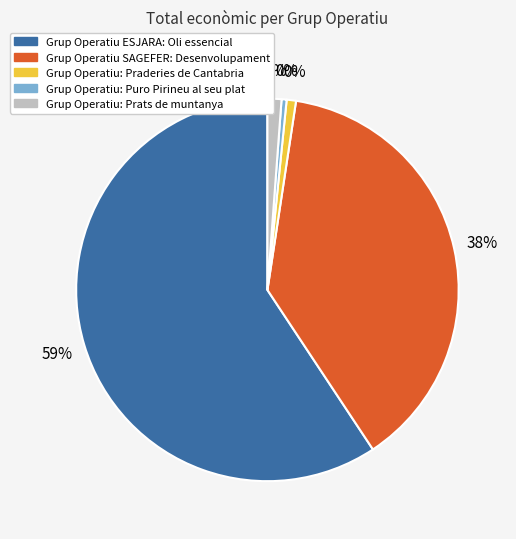

To the nearest percent, what is the difference between the Grup Operatiu: Prats de muntanya and Grup Operatiu: Puro Pirineu al seu plat slice percentages?

1%